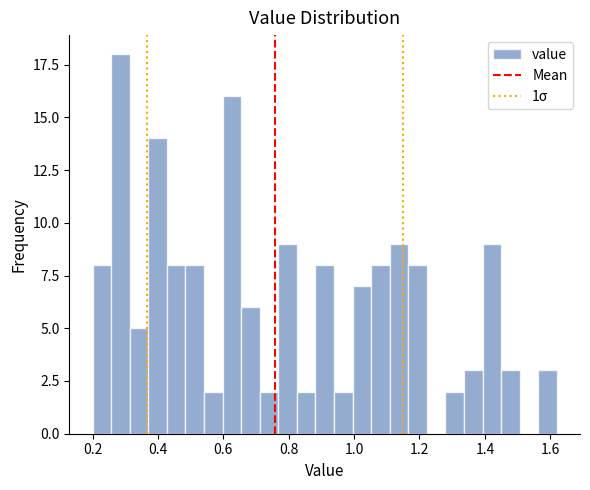

Read against the x-axis, roughly where is the centre of the tallest bar?

0.28